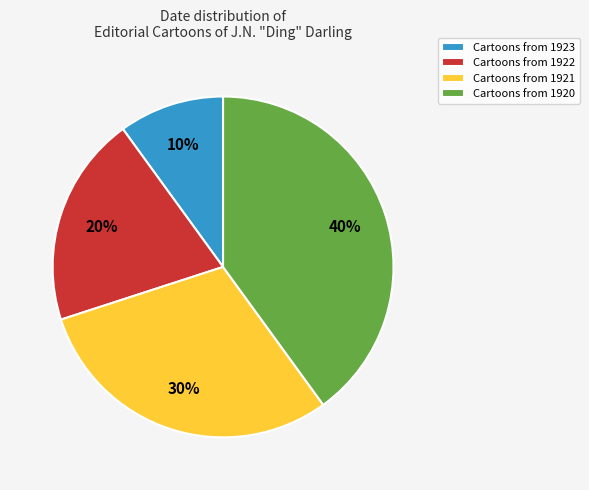

Count the number of slices in the pie.

4